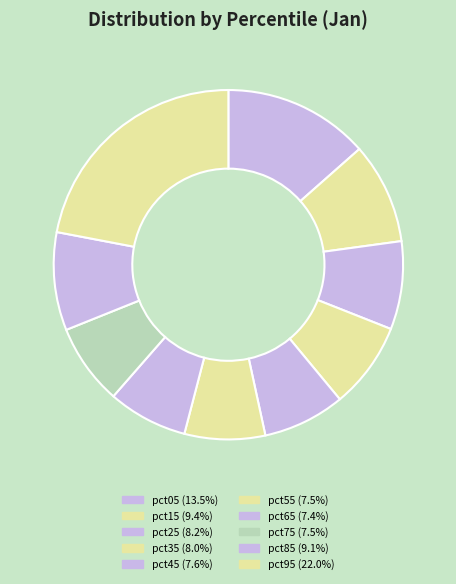

Count the number of slices in the pie.

10